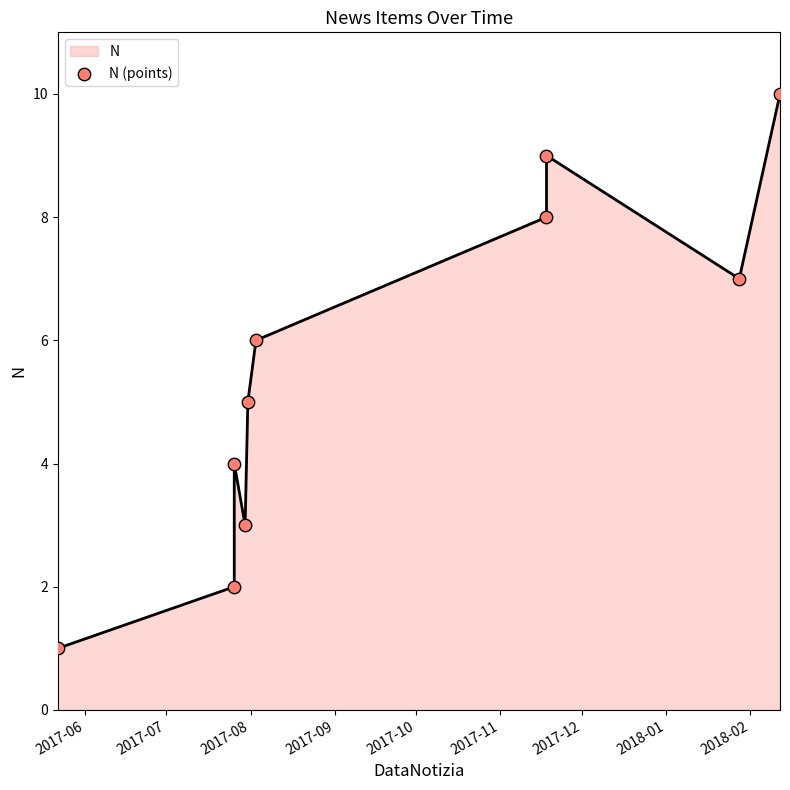

Which has a higher value, 2017-07 or 2017-10?

2017-10